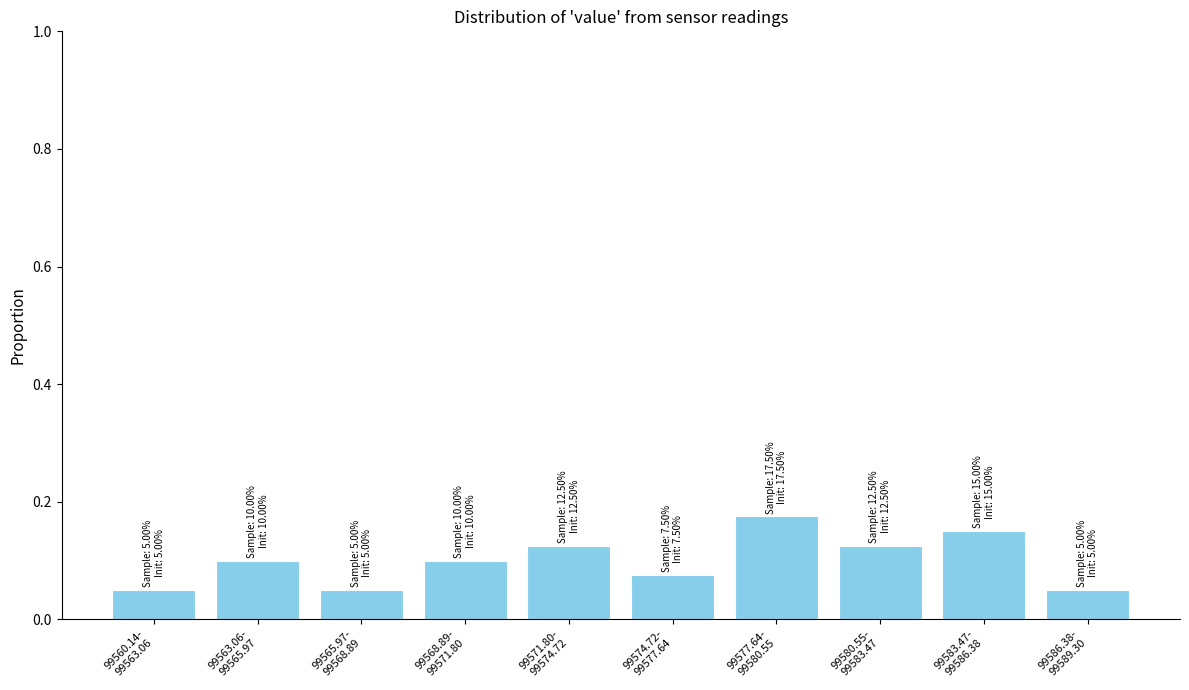

How many values are between 0 and 1?

10